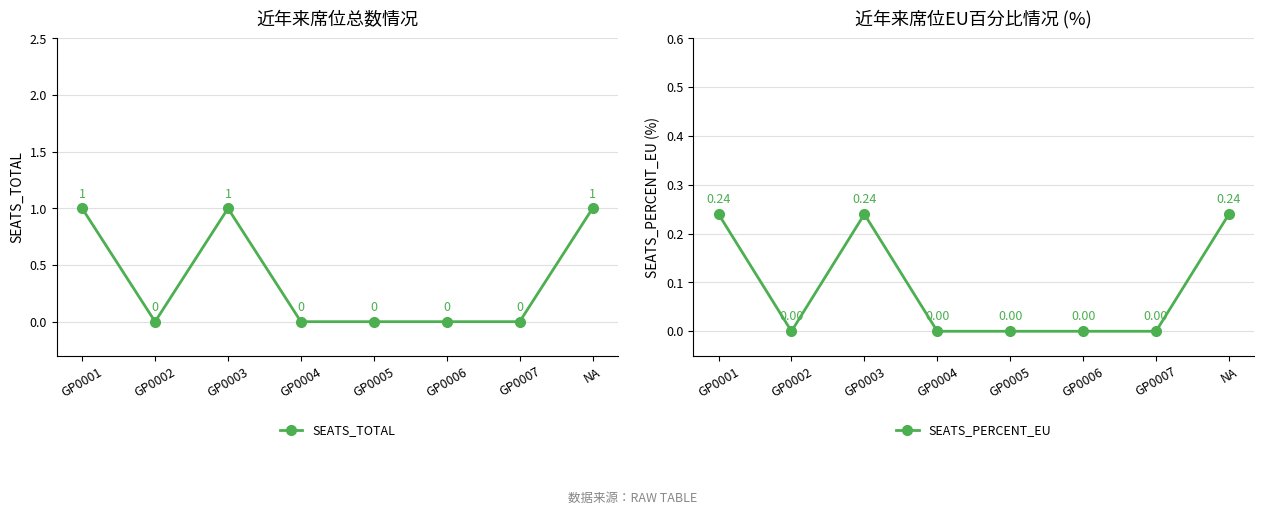

What is the difference between the SEATS_TOTAL values at NA and GP0002?

1